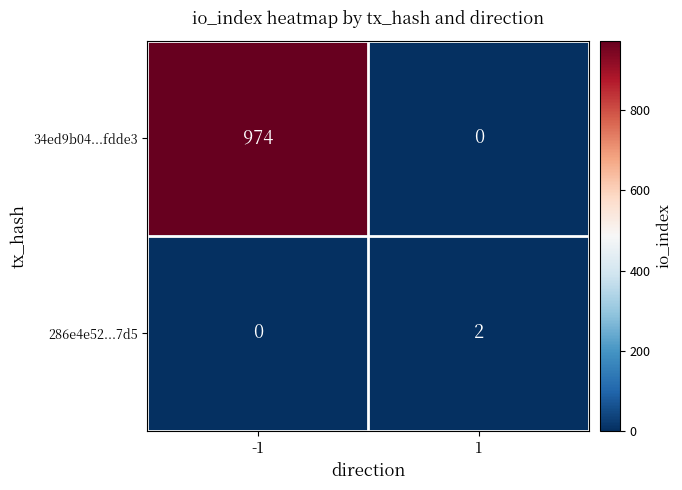

Rank the series by their maximum value, from highest to lowest.

34ed9b04...fdde3, 286e4e52...7d5